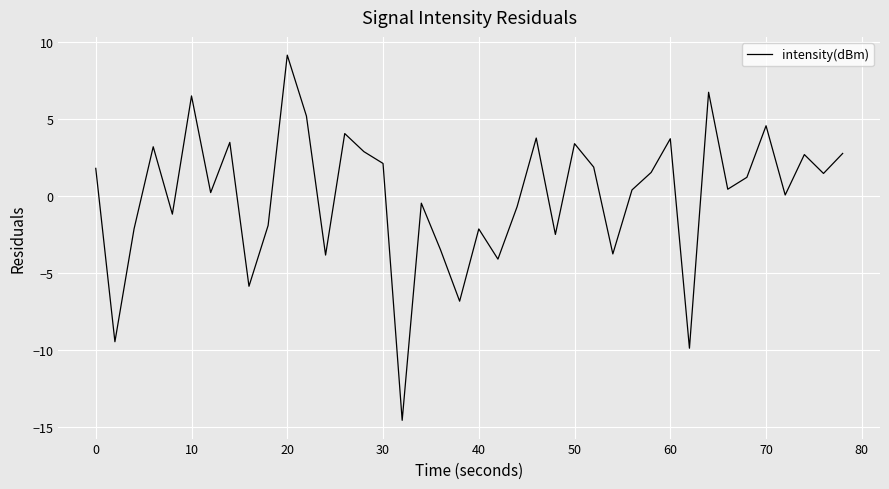

What is the smallest value displayed?

-14.6